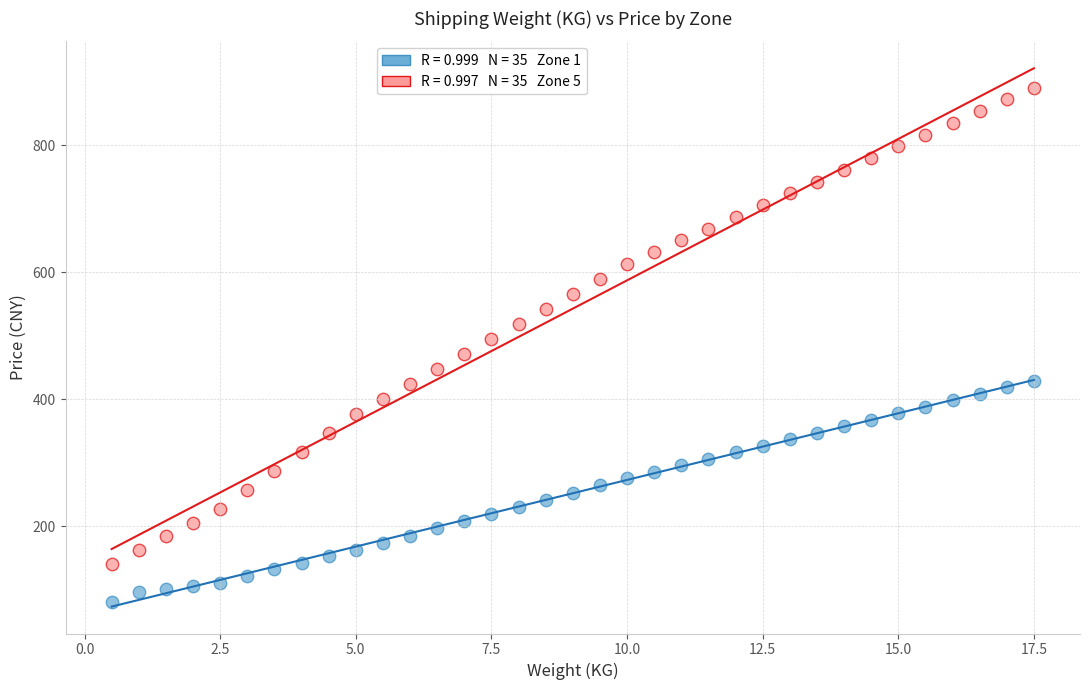

Across all data points, what is the range of X values (max minus min)?

17.0